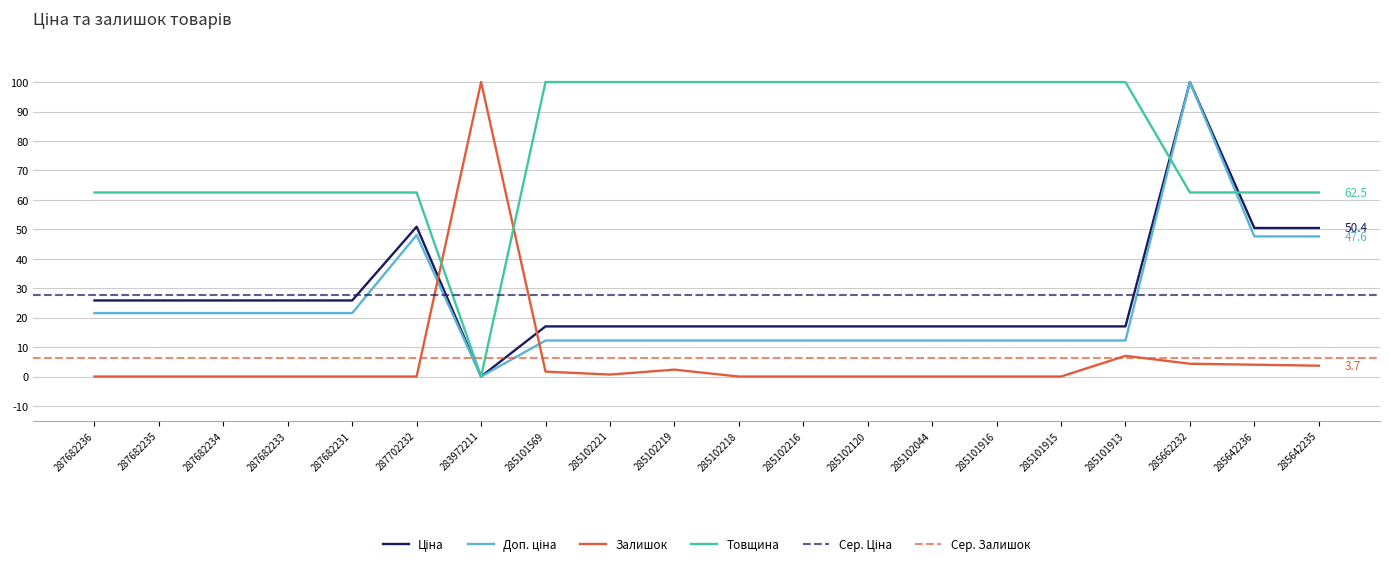

Reading right to left, extract all data points from this chart.

Ціна: 285642235=50.4	285642236=50.4	285662232=100.0	285101913=17.0	285101915=17.0	285101916=17.0	285102044=17.0	285102120=17.0	285102216=17.0	285102218=17.0	285102219=17.0	285102221=17.0	285101569=17.0	283972211=0.0	287702232=50.9	287682231=25.8	287682233=25.8	287682234=25.8	287682235=25.8	287682236=25.8
Доп. ціна: 285642235=47.6	285642236=47.6	285662232=100.0	285101913=12.2	285101915=12.2	285101916=12.2	285102044=12.2	285102120=12.2	285102216=12.2	285102218=12.2	285102219=12.2	285102221=12.2	285101569=12.2	283972211=0.0	287702232=48.0	287682231=21.5	287682233=21.5	287682234=21.5	287682235=21.5	287682236=21.5
Залишок: 285642235=3.7	285642236=4.0	285662232=4.3	285101913=7.0	285101915=0.0	285101916=0.0	285102044=0.0	285102120=0.0	285102216=0.0	285102218=0.0	285102219=2.3	285102221=0.7	285101569=1.7	283972211=100.0	287702232=0.0	287682231=0.0	287682233=0.0	287682234=0.0	287682235=0.0	287682236=0.0
Товщина: 285642235=62.5	285642236=62.5	285662232=62.5	285101913=100.0	285101915=100.0	285101916=100.0	285102044=100.0	285102120=100.0	285102216=100.0	285102218=100.0	285102219=100.0	285102221=100.0	285101569=100.0	283972211=0.0	287702232=62.5	287682231=62.5	287682233=62.5	287682234=62.5	287682235=62.5	287682236=62.5